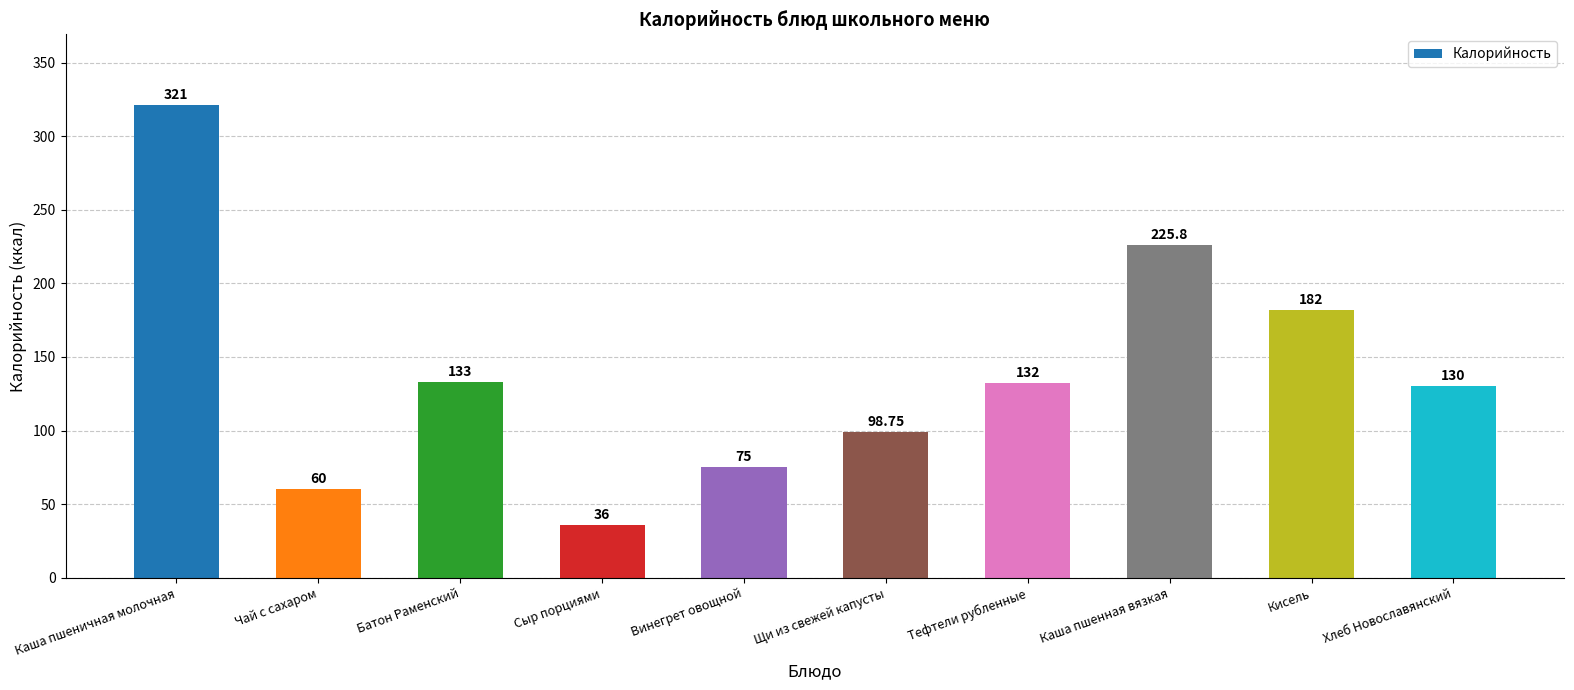

What value does the data have at Винегрет овощной?

75.0